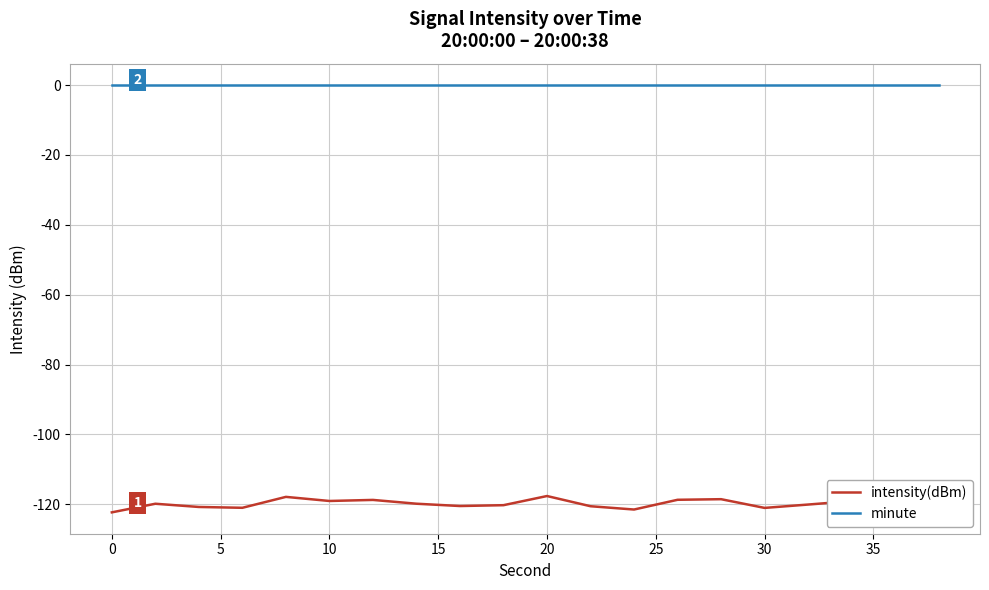

List the series in order of their peak value, lowest first.

intensity(dBm), minute